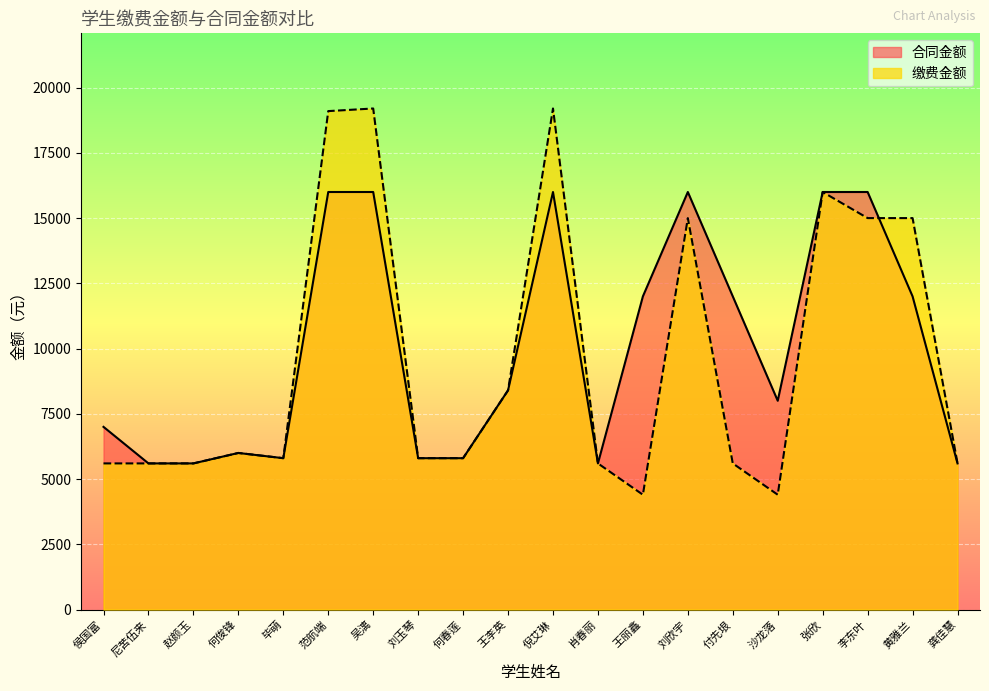

What is the label of the 12th point from the right?

何春莲